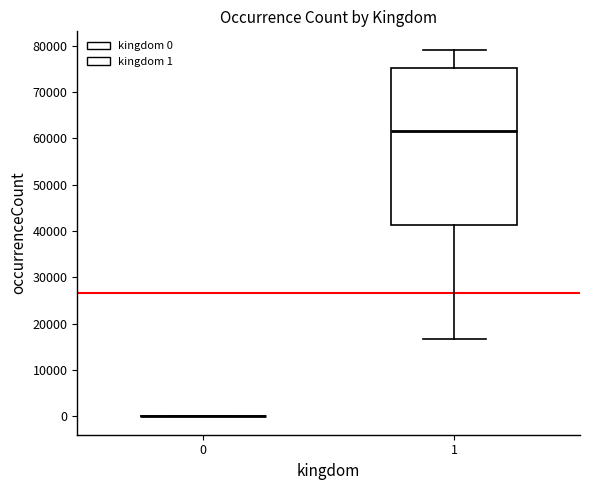

Where does the upper whisker of the box at x = 1 end on the y-axis? The values are not printed on the chart, so give them approximately, as read against the axis.

79000